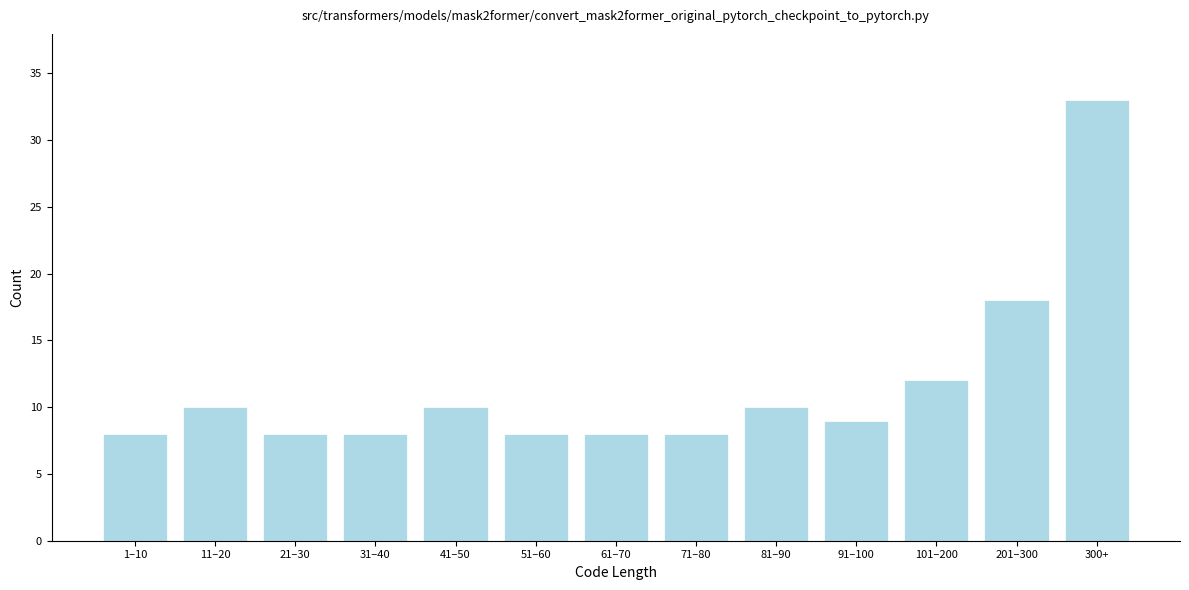

Reading left to right, transcribe all the data shown in this chart.

1–10=8	11–20=10	21–30=8	31–40=8	41–50=10	51–60=8	61–70=8	71–80=8	81–90=10	91–100=9	101–200=12	201–300=18	300+=33